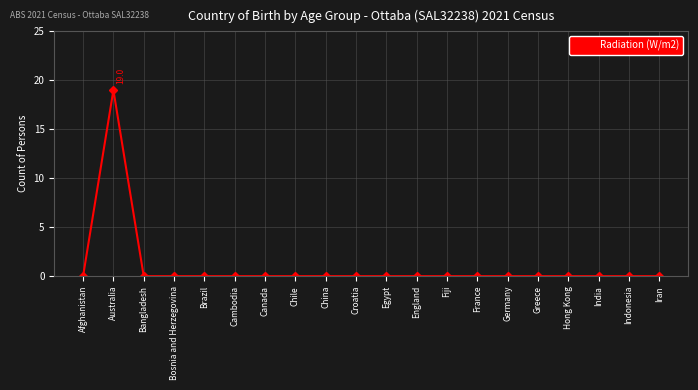

Reading right to left, list all the values displayed in this chart.

0	0	0	0	0	0	0	0	0	0	0	0	0	0	0	0	0	0	19	0